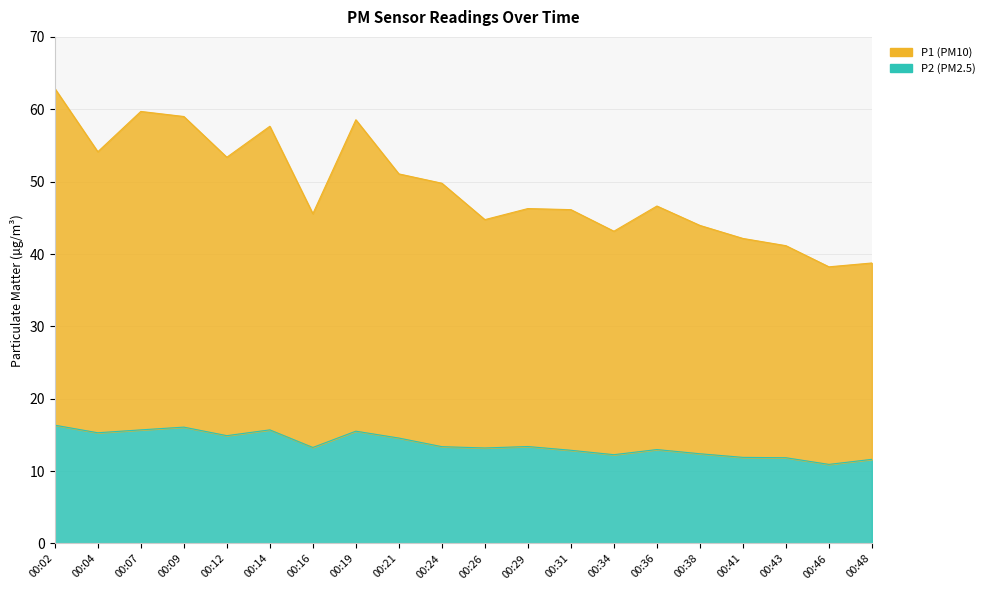

Which category has the highest value in the P2 series?

00:02